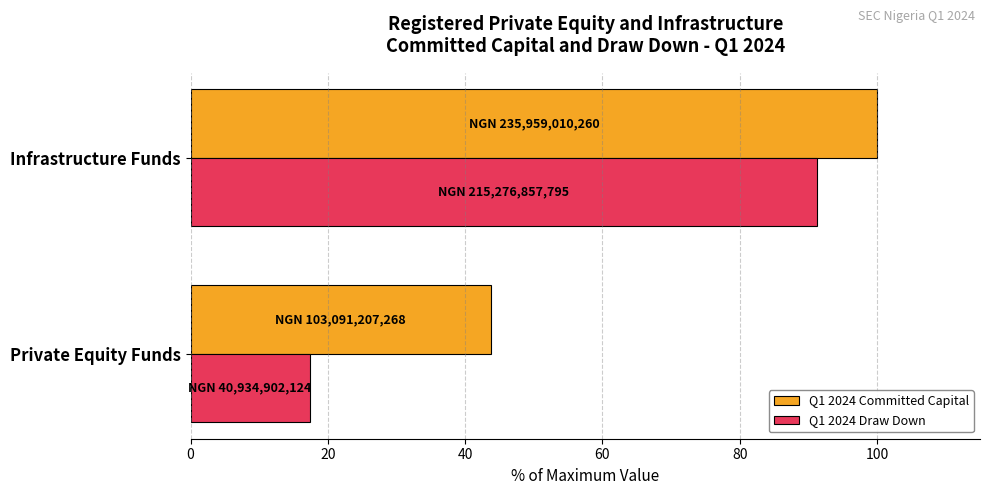

Between Private Equity Funds and Infrastructure Funds, which series saw the biggest shift?

Q1 2024 Draw Down